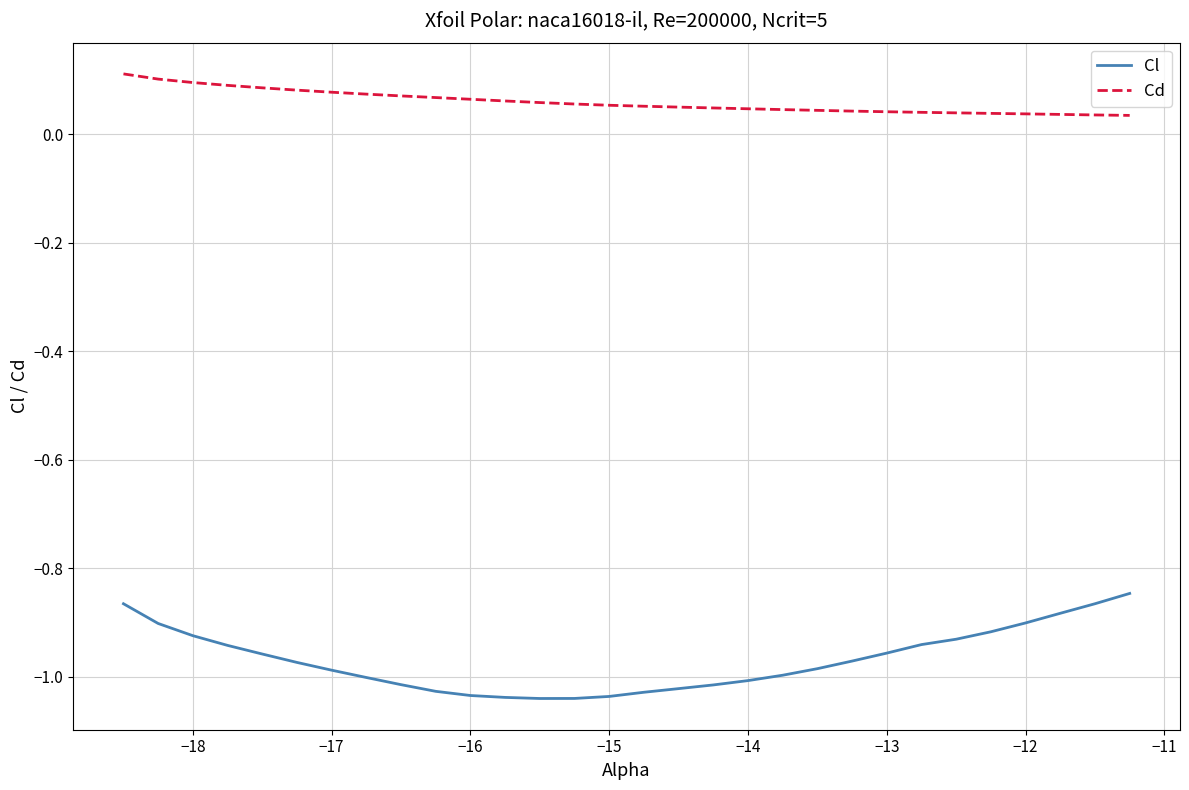

In Cl, how many points are lower than both neighbors (excluding endpoints)?

1